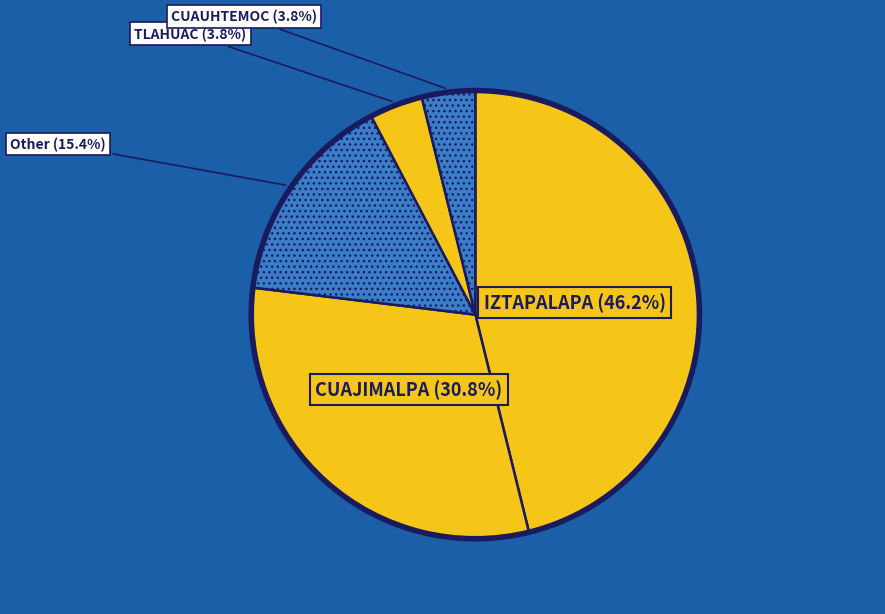

Which slice is the largest?

IZTAPALAPA